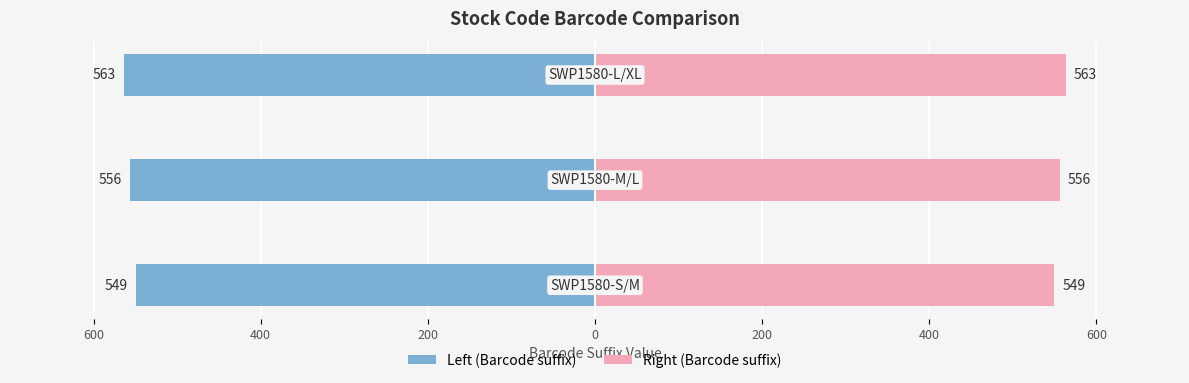

At how many categories does at least one series exceed 41?

3